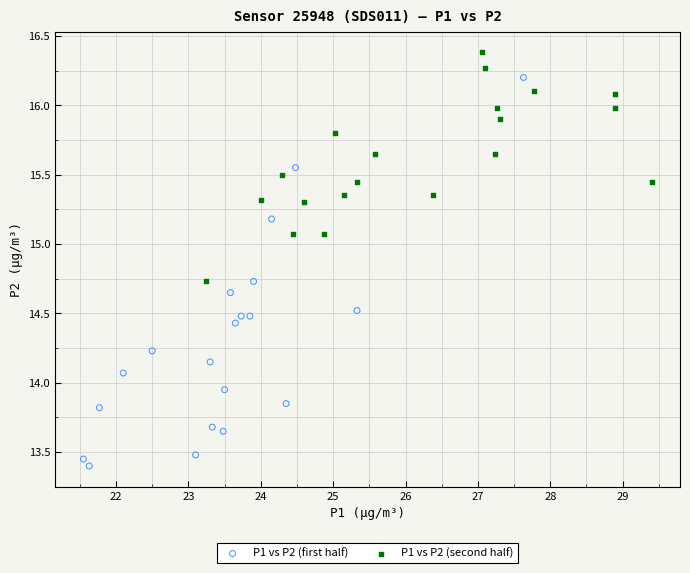

Which series reaches the minimum Y coordinate?

P1 vs P2 (first half)